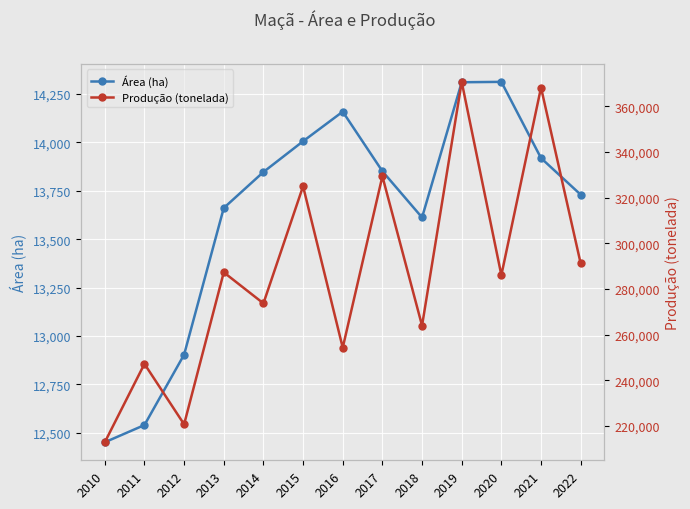

Which series has the widest spread of values?

Produção (tonelada)